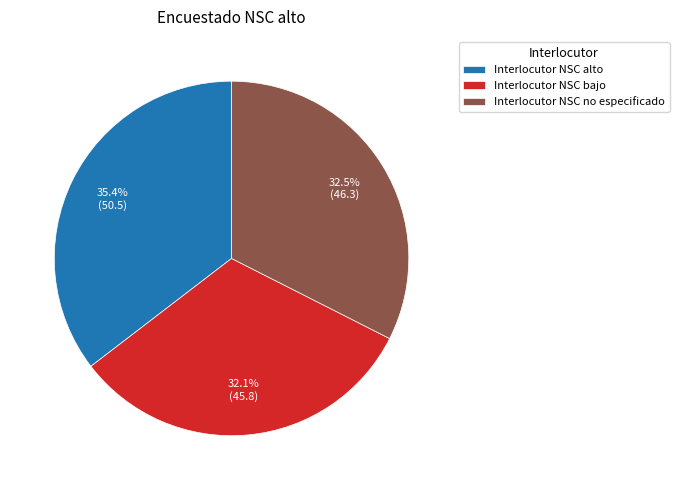

Is it true that Interlocutor NSC bajo is 19% of the pie?

False